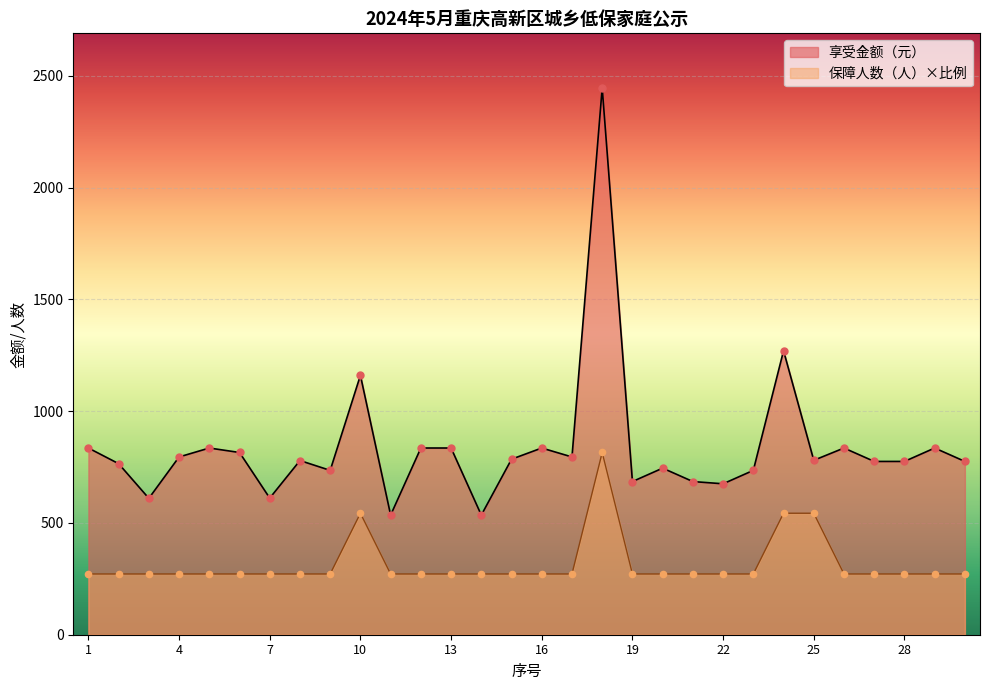

What are all the series names shown in the legend?

享受金额（元）, 保障人数（人）